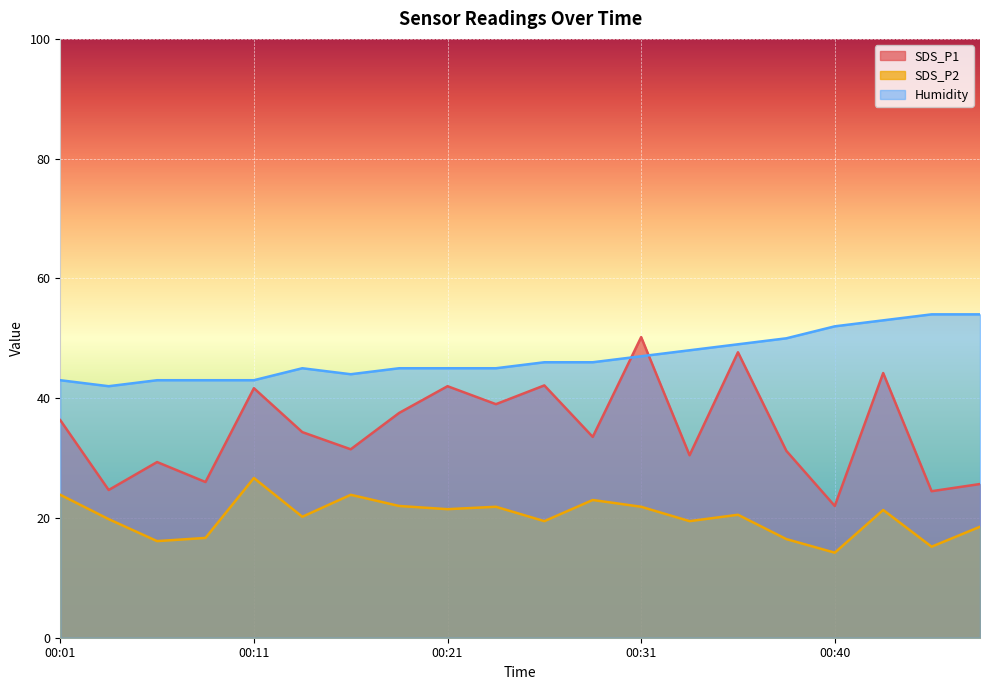

What is the difference between the SDS_P2 values at 00:43 and 00:33?

1.9